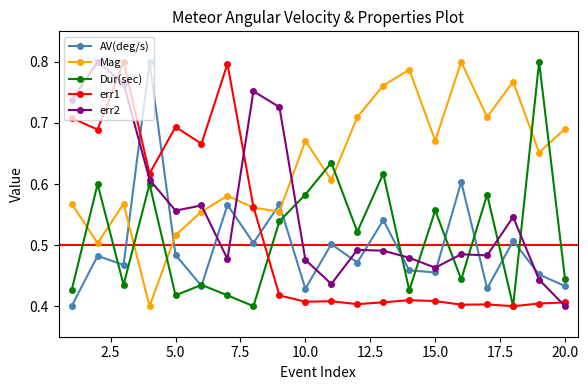

True or false: err1 and err2 intersect in this chart.

True